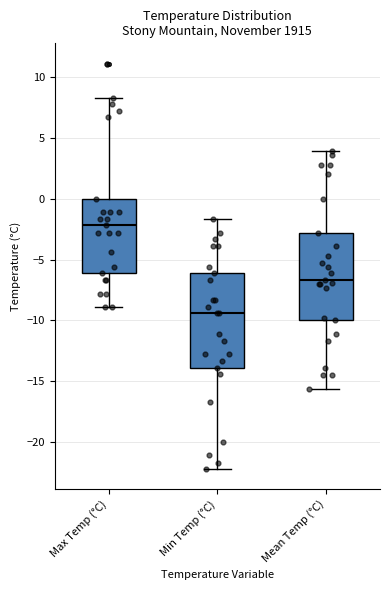

Reading left to right, read every box against the y-axis: the position of its median line, the range the box covers, and the ends of its whiskers. The values are not printed on the chart, so give them approximately, as read against the axis.

Max Temp (°C): median -2.0, box -6.0 to 0.0, whiskers -9.0 to 8.5
Min Temp (°C): median -9.5, box -14.0 to -6.0, whiskers -22.0 to -1.5
Mean Temp (°C): median -6.5, box -10.0 to -3.0, whiskers -15.5 to 4.0